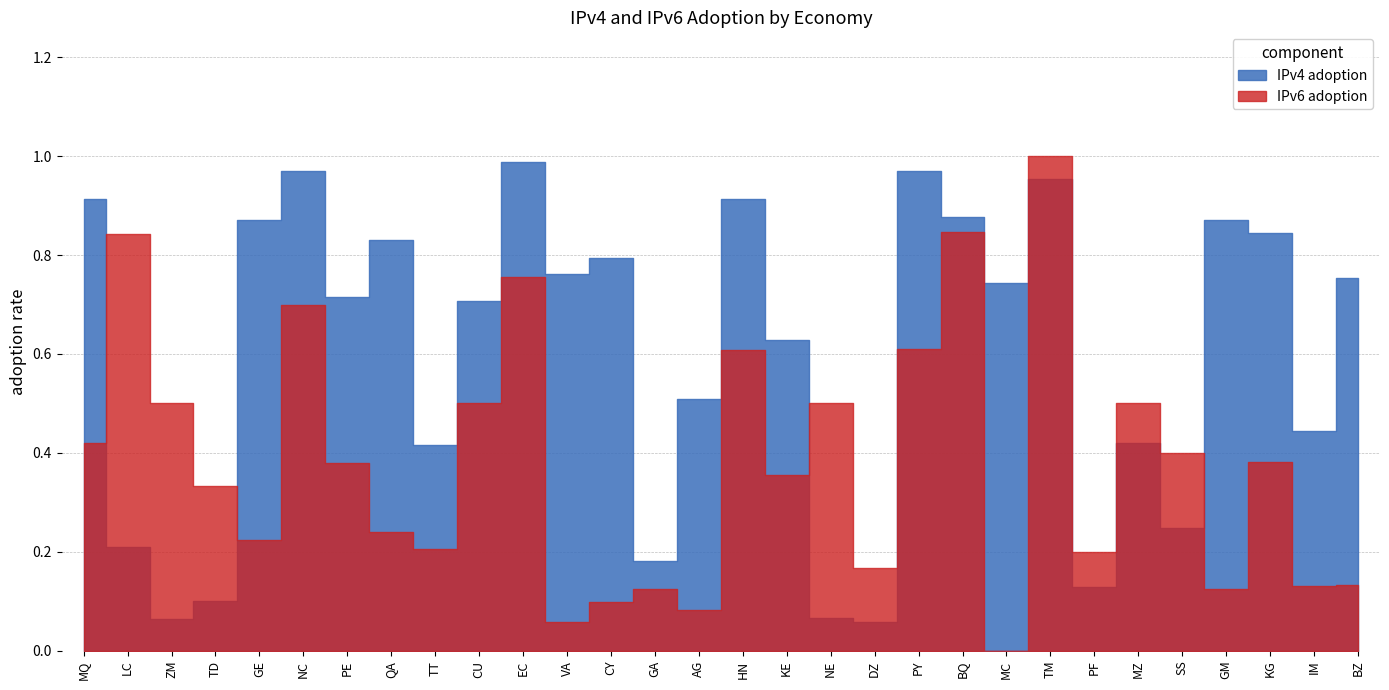

What is the label of the 29th point from the right?

LC